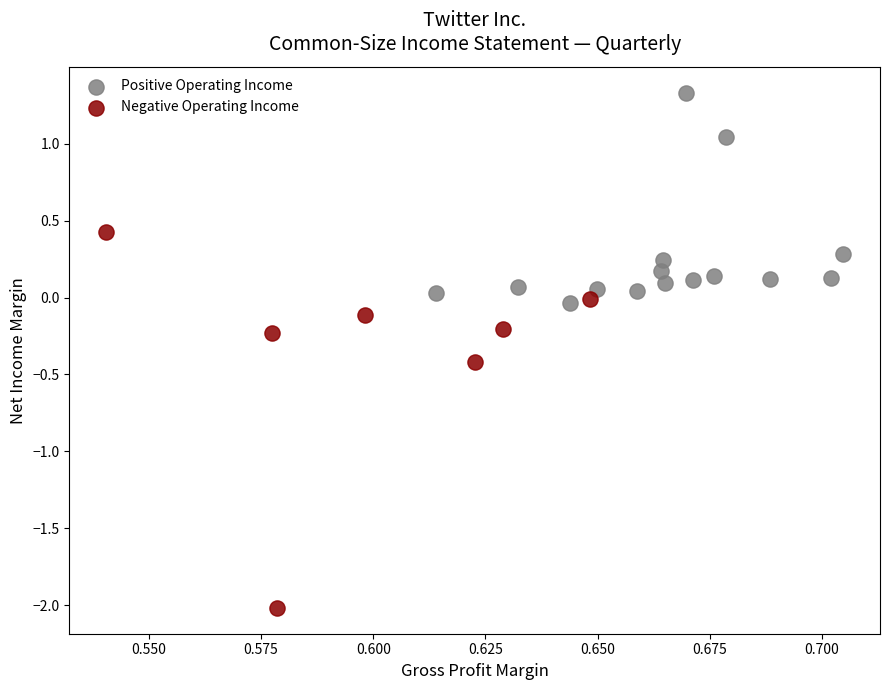

Which series has the widest spread of Y values?

Negative Operating Income